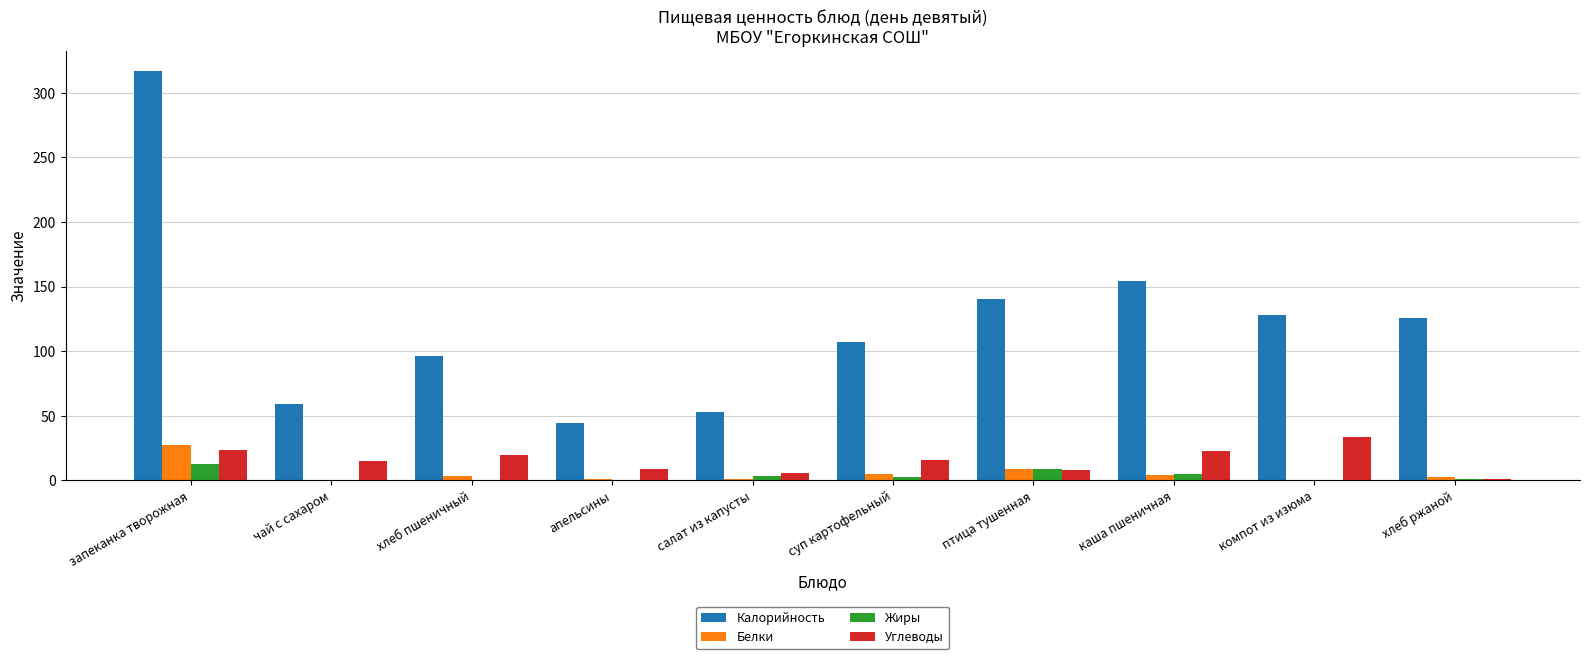

At which category is the sum across all series the highest?

запеканка творожная